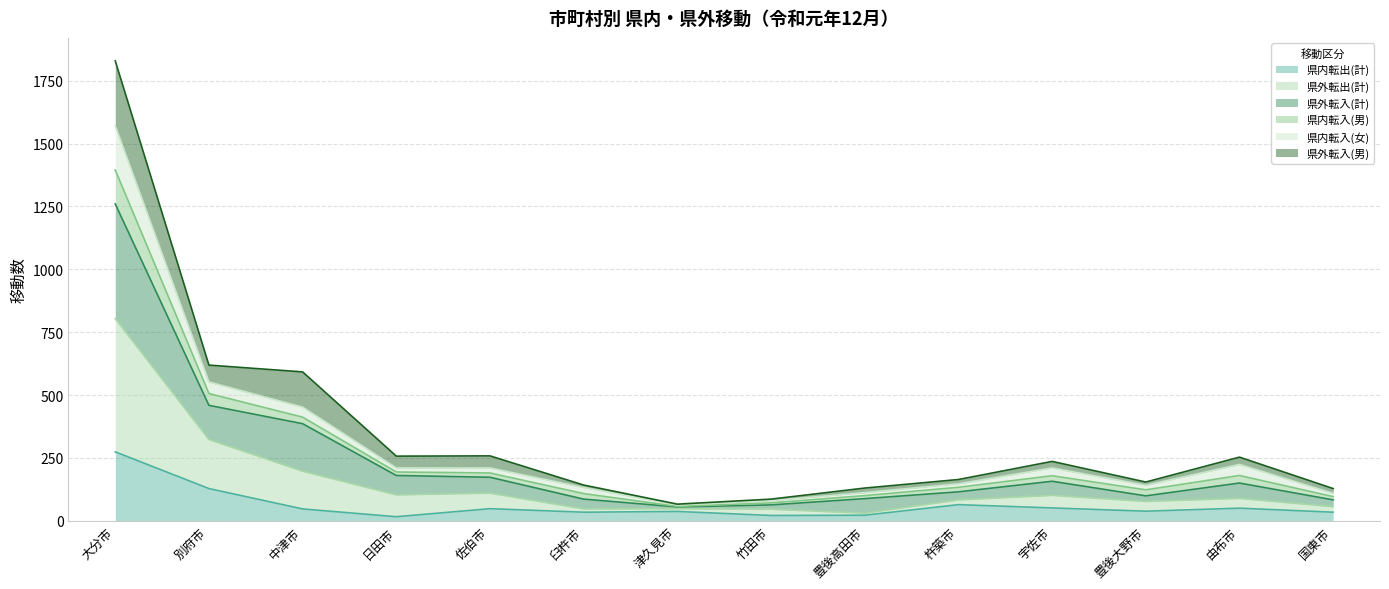

What is the label of the 7th point from the left?

津久見市